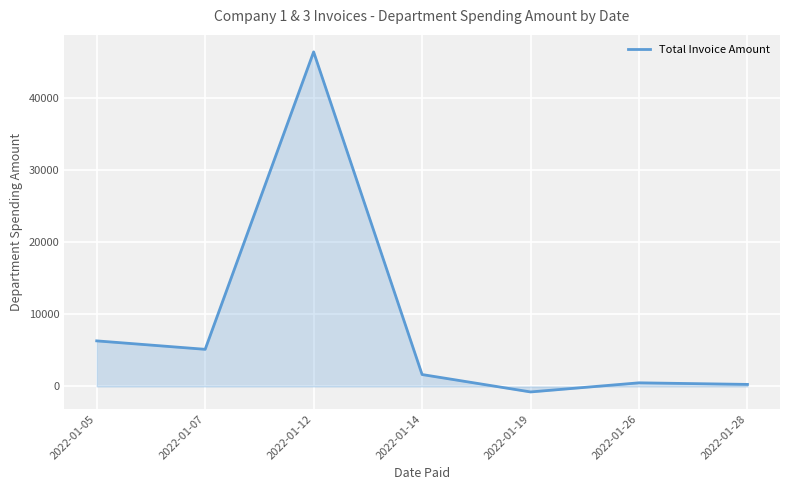

What is the sum of all values?

59562.6